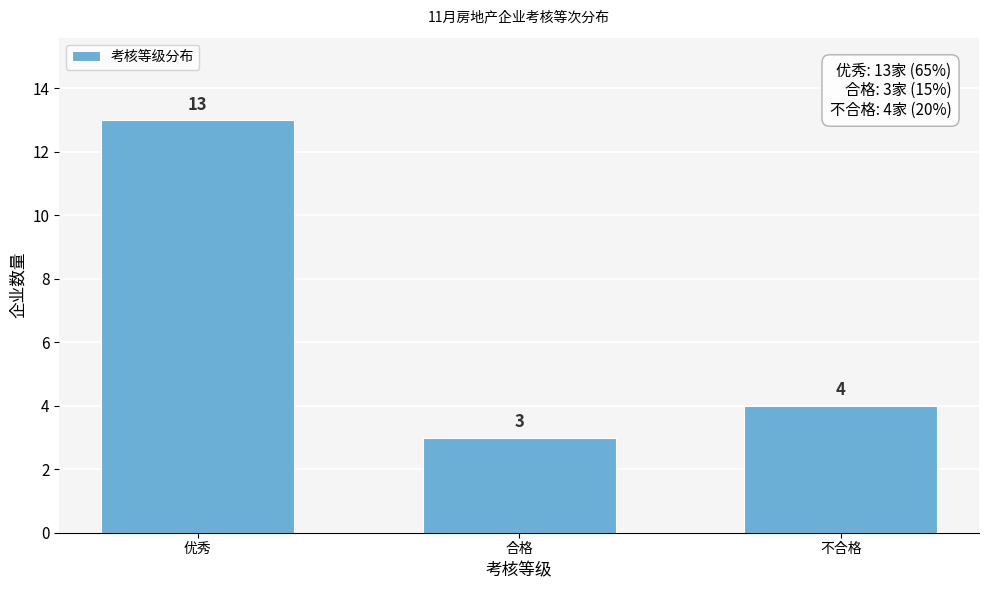

Reading left to right, extract all data points from this chart.

优秀=13	合格=3	不合格=4